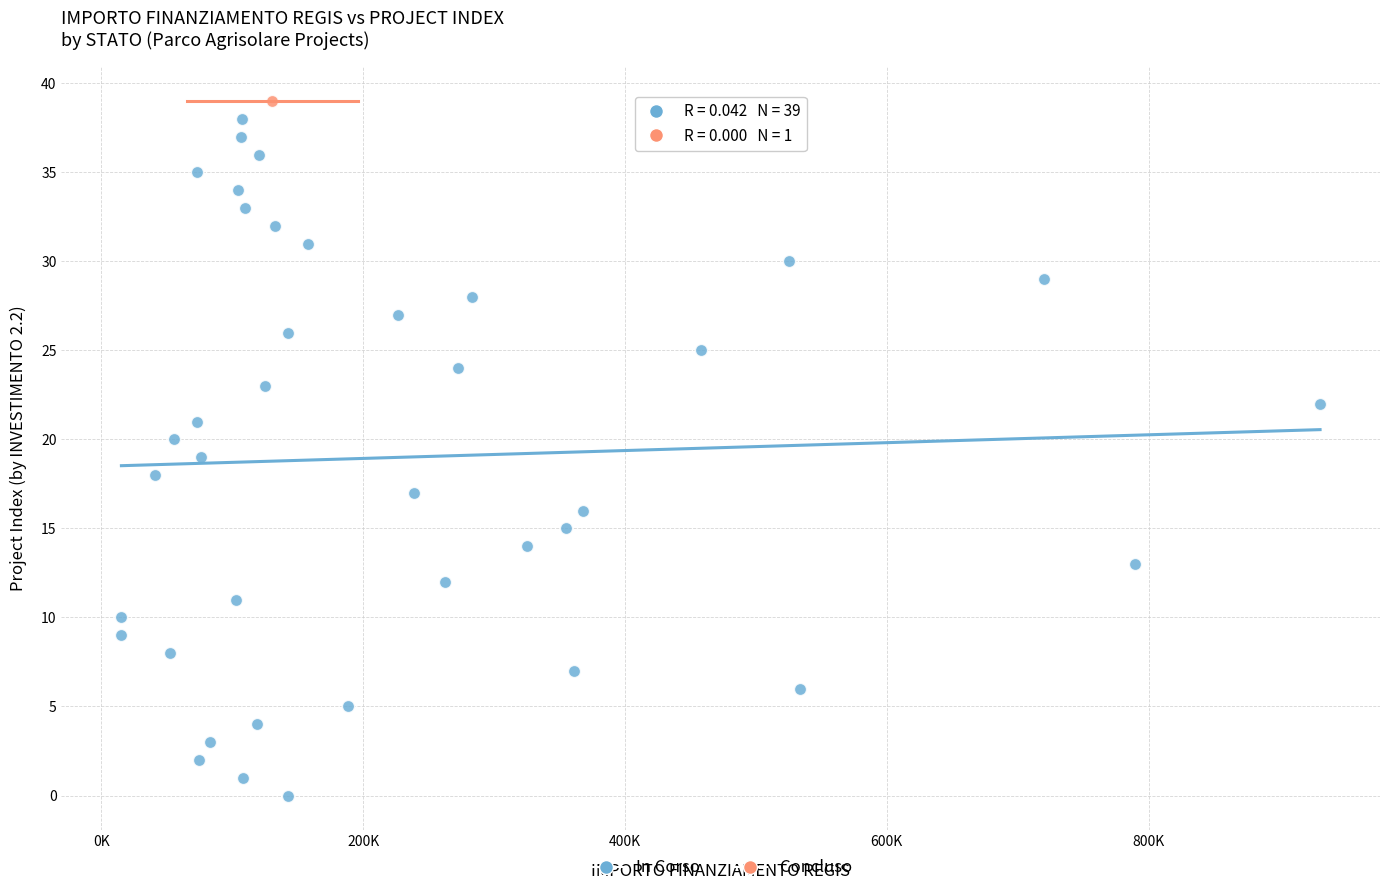

What are all the series names shown in the legend?

In Corso, Concluso